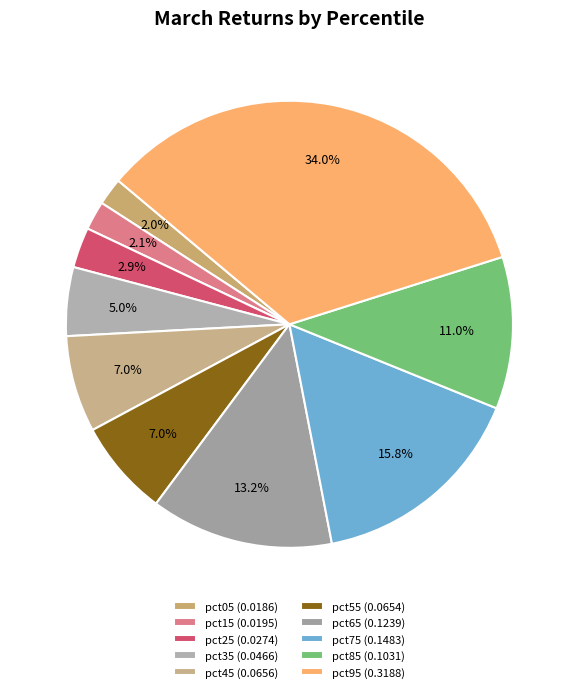

Which slice is the largest?

pct95